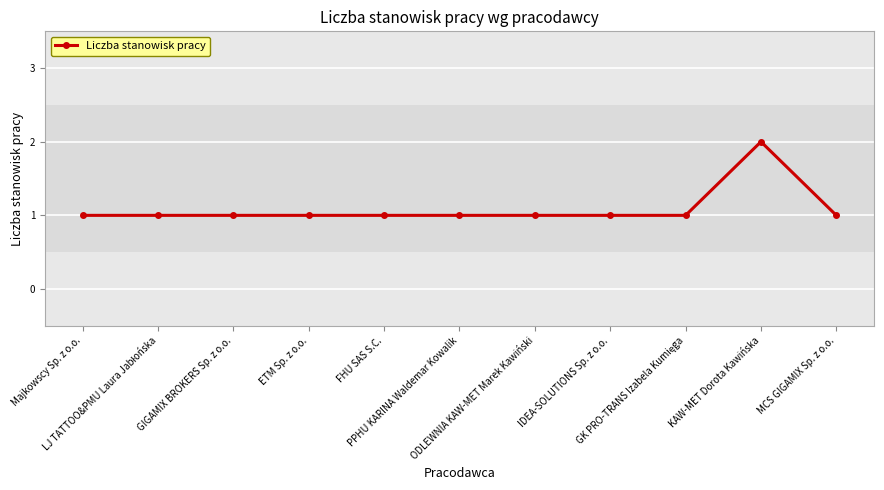

Is this an area chart (filled region under the line)?

No